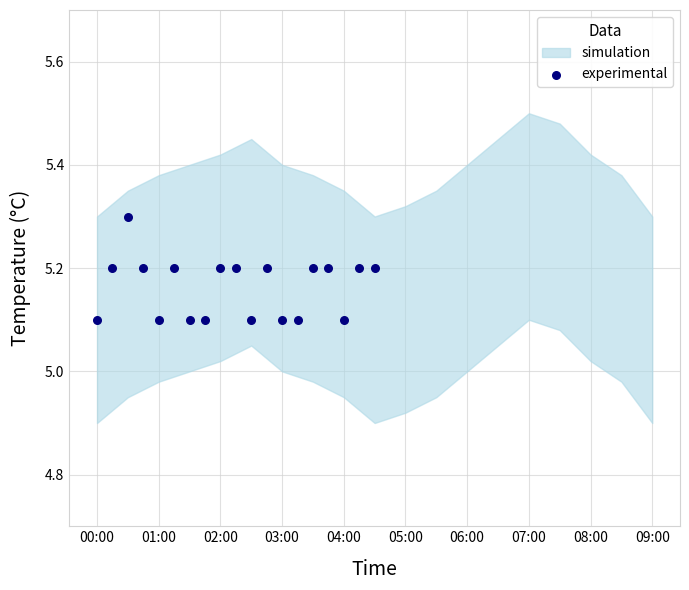

What is the range of X values (max minus min)?

9.0